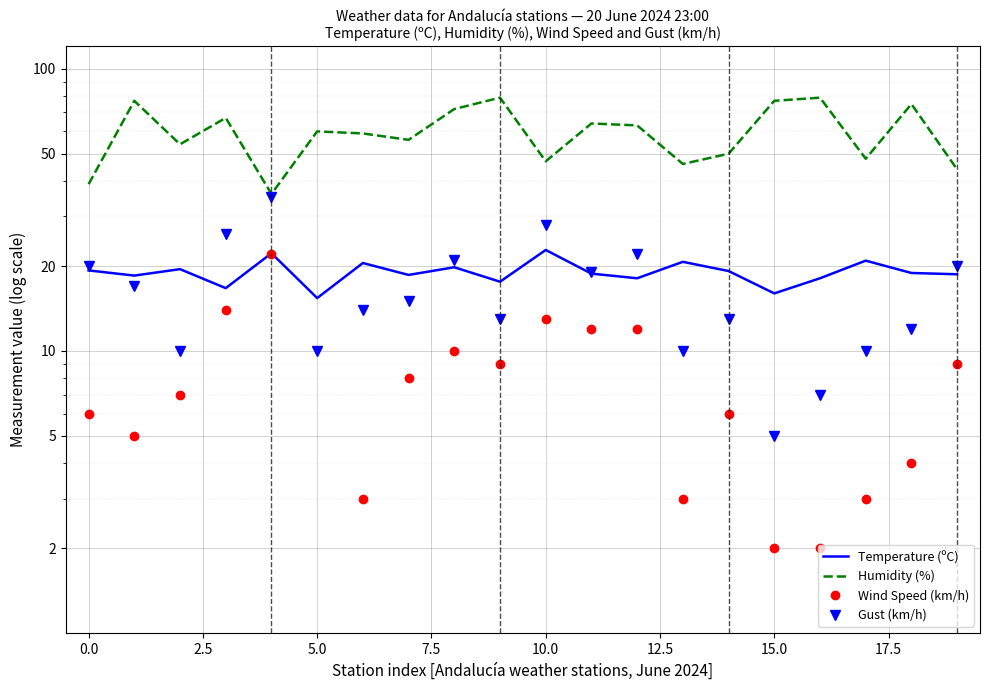

Between 0.0 and 2.5, which series saw the biggest shift?

Humidity (%)